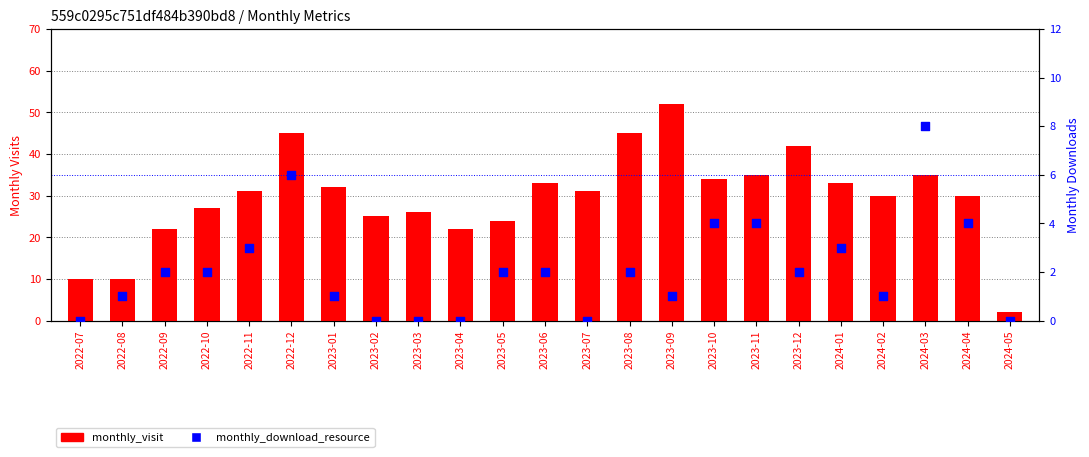

Which series has the largest total across all categories?

monthly_visit